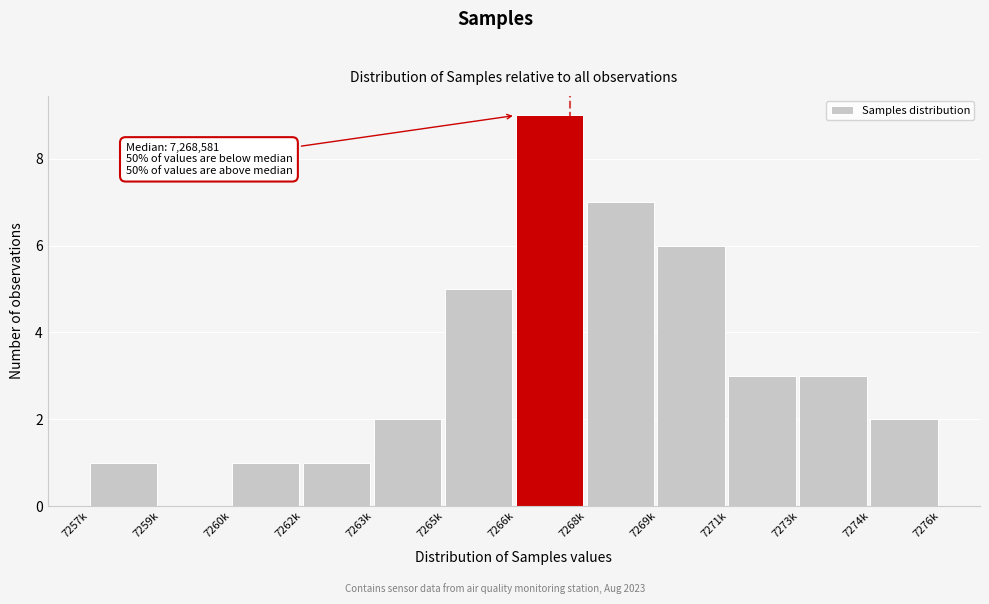

Reading left to right, what are all the values shown in this chart?

7257k=1	7259k=0	7260k=1	7262k=1	7263k=2	7265k=5	7266k=9	7268k=7	7269k=6	7271k=3	7273k=3	7274k=2